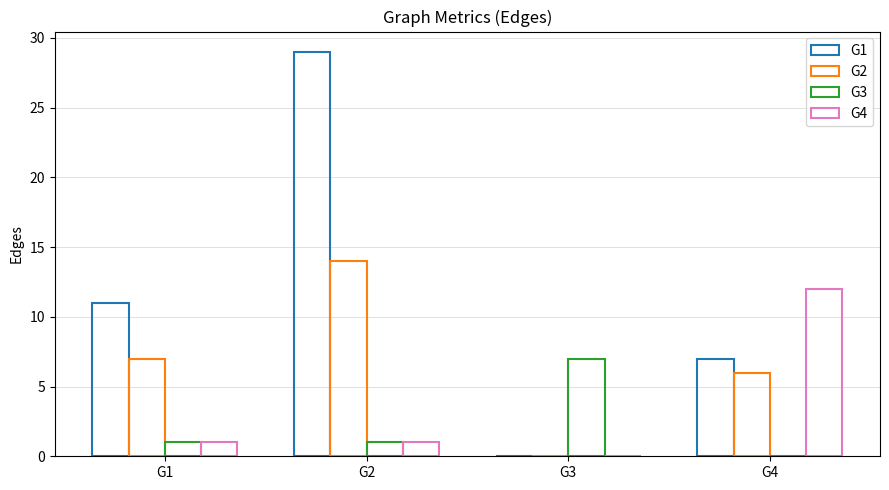

Which has a higher value, G4 or G1?

G1